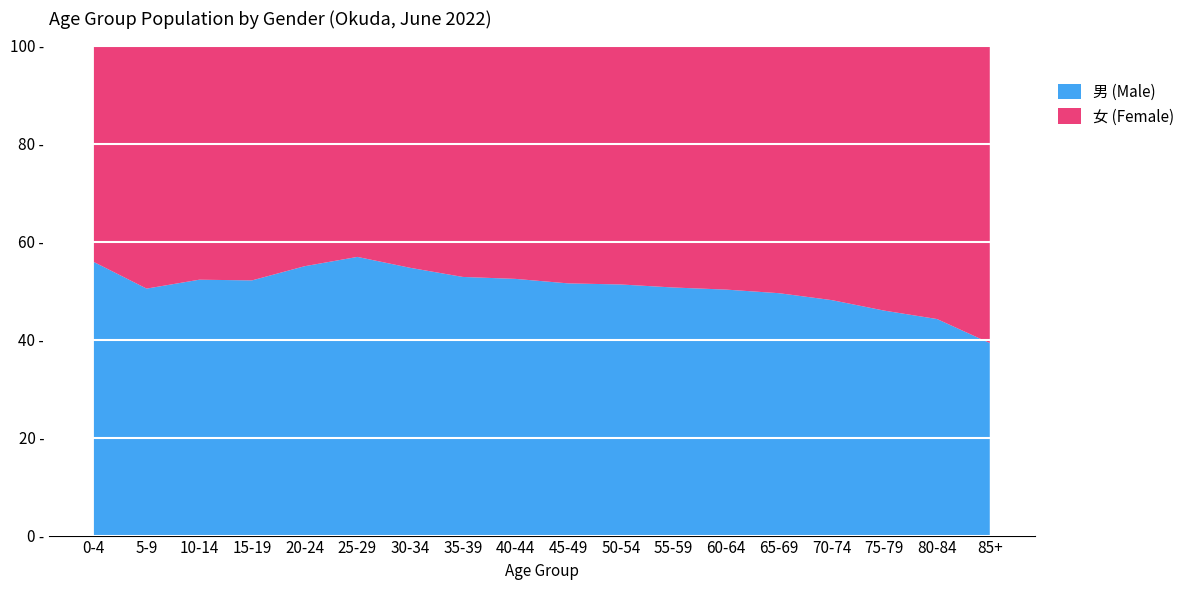

Reading right to left, what are all the values shown in this chart?

男 (Male): 55	95	140	185	230	260	285	310	334	352	380	359	323	271	226	224	190	211
女 (Female): 85	120	165	200	235	258	278	295	315	320	340	298	245	222	208	205	187	167